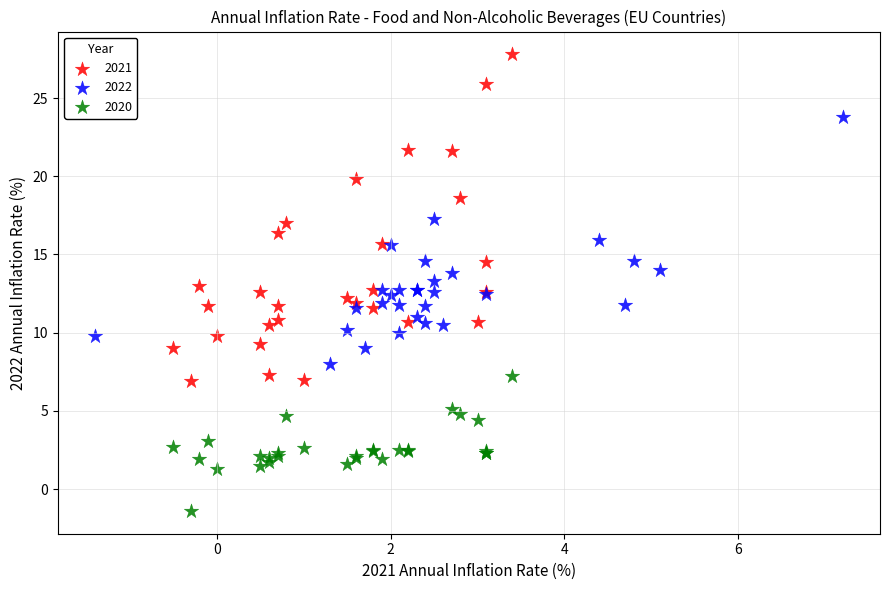

Which series has the largest Y range (max minus min)?

2021